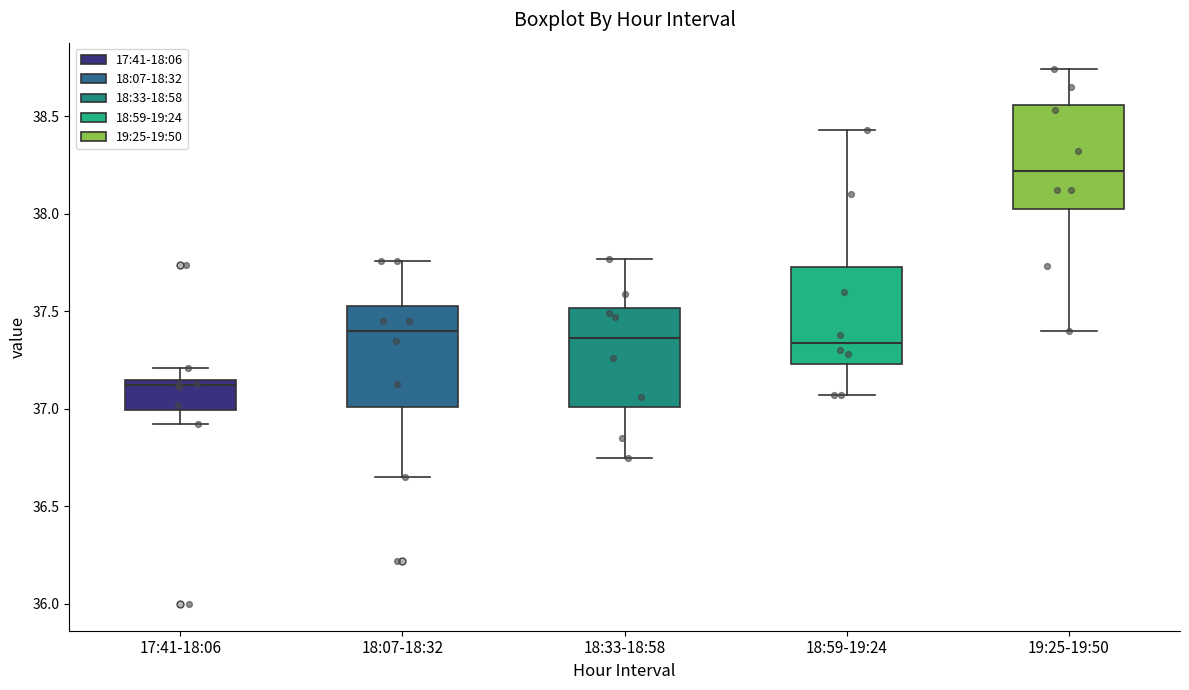

Reading left to right, read every box against the y-axis: the position of its median line, the range the box covers, and the ends of its whiskers. The values are not printed on the chart, so give them approximately, as read against the axis.

17:41-18:06: median 37.10, box 37.00 to 37.15, whiskers 36.90 to 37.20
18:07-18:32: median 37.40, box 37.00 to 37.55, whiskers 36.65 to 37.75
18:33-18:58: median 37.35, box 37.00 to 37.50, whiskers 36.75 to 37.75
18:59-19:24: median 37.35, box 37.25 to 37.75, whiskers 37.05 to 38.45
19:25-19:50: median 38.20, box 38.00 to 38.55, whiskers 37.40 to 38.75